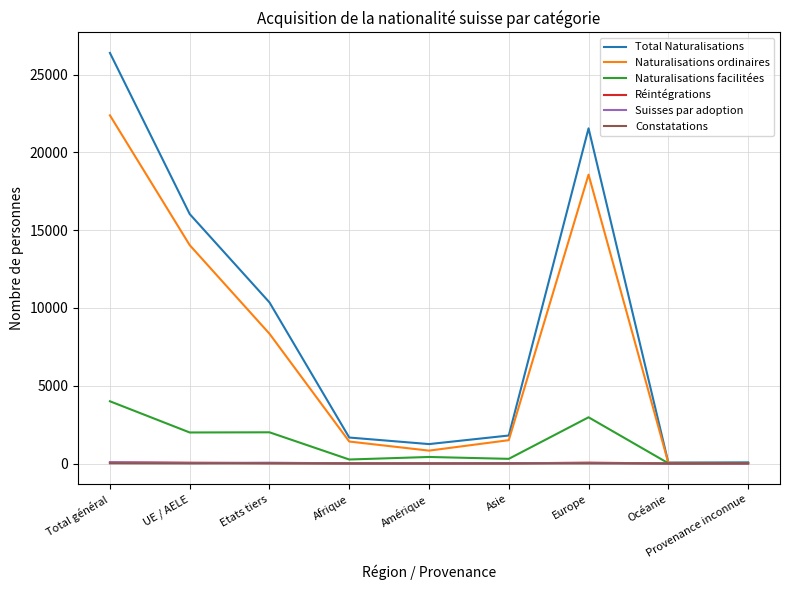

What is the highest value of the Réintégrations series?

71